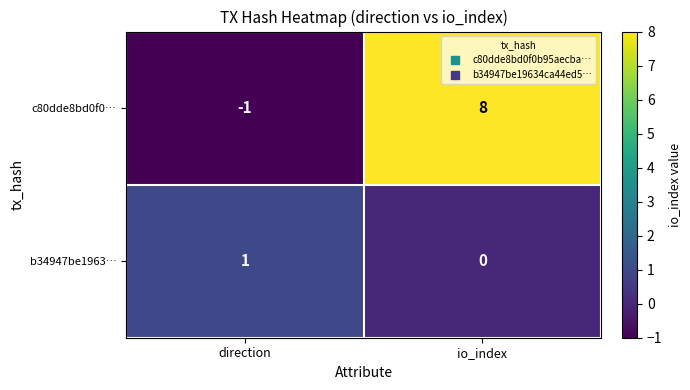

Is the value of b34947be1963… at direction greater than the value of c80dde8bd0f0… at io_index?

No